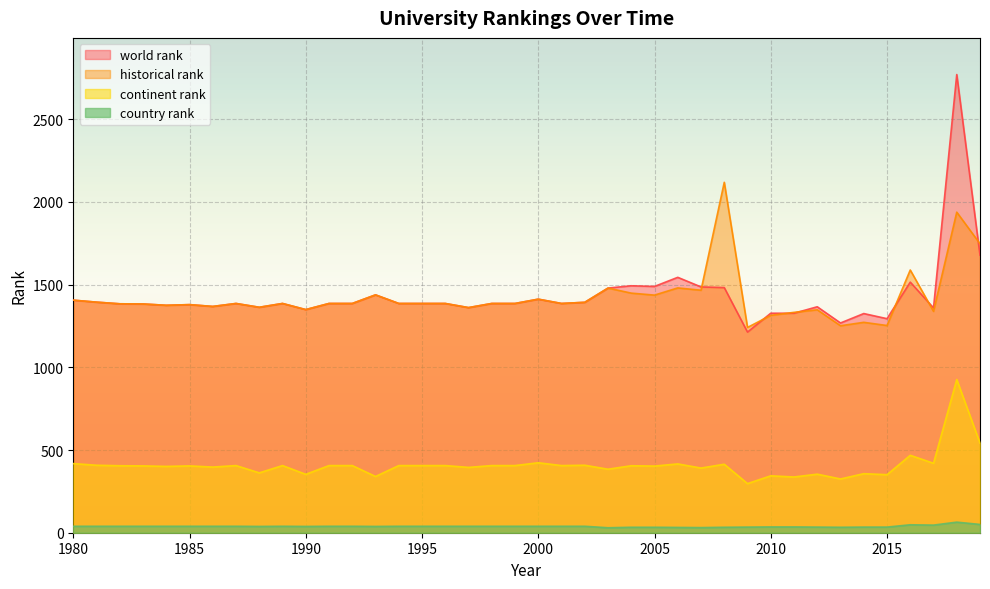

True or false: continent rank has more than 1 interior local peaks.

True